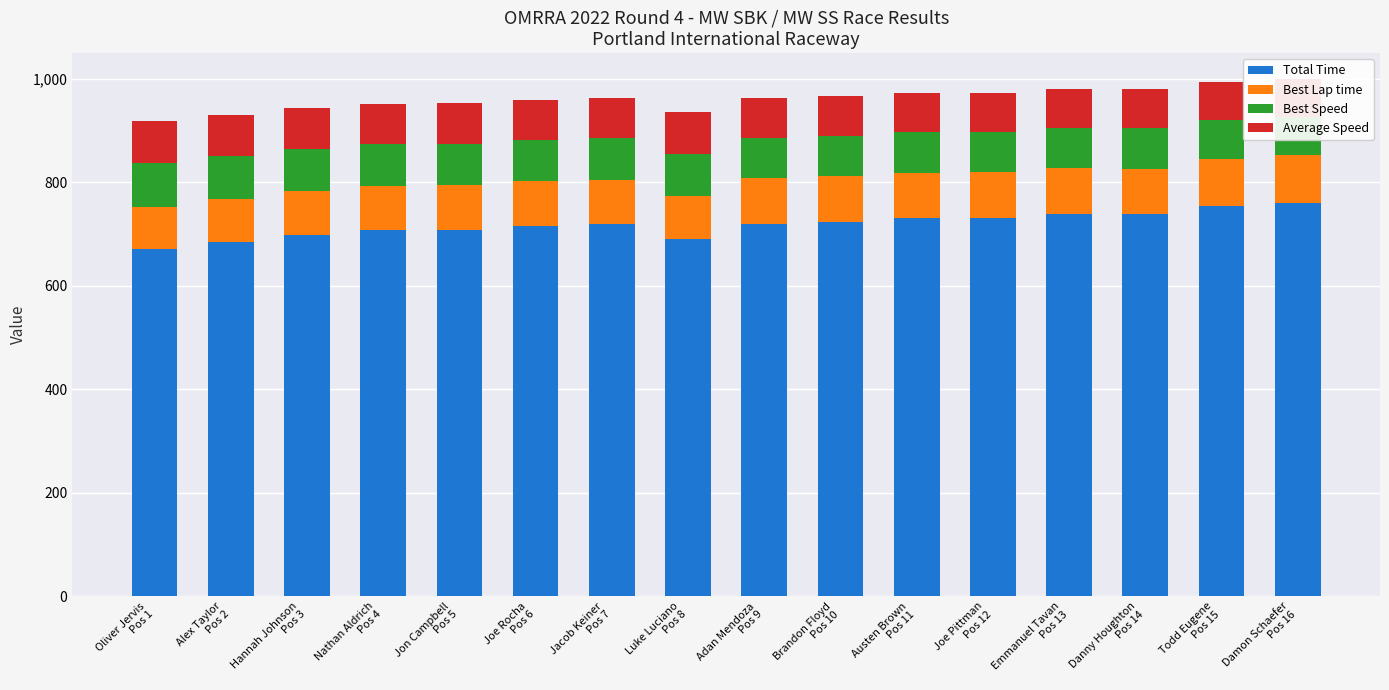

What is the difference between the Best Lap time values at Todd Eugene
Pos 15 and Jacob Keiner
Pos 7?

5.0